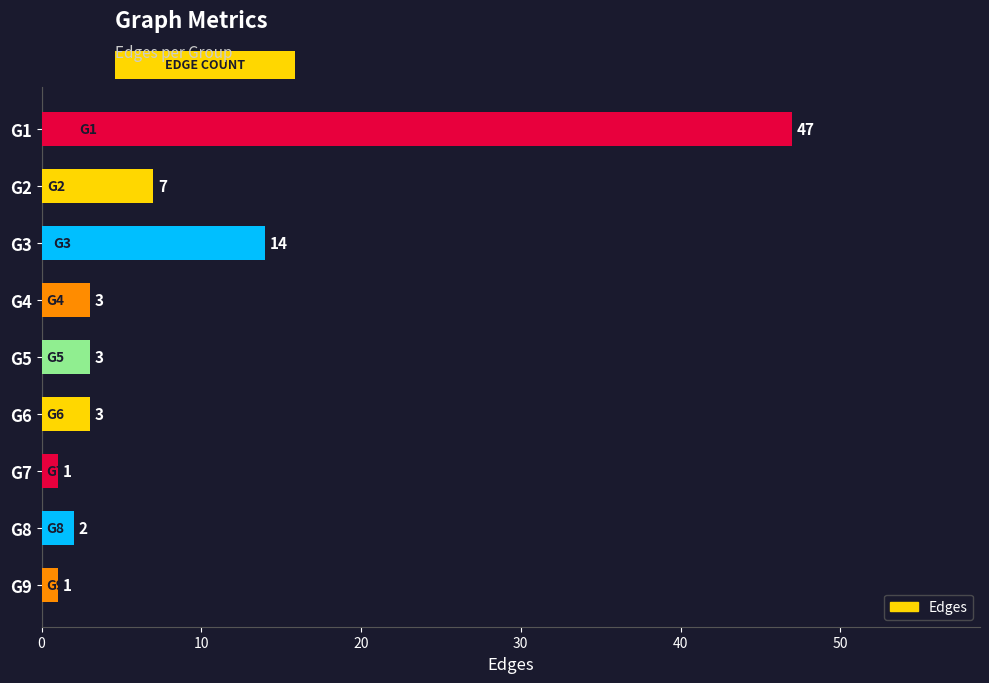

What value does the data have at G4, to the nearest 5?

5